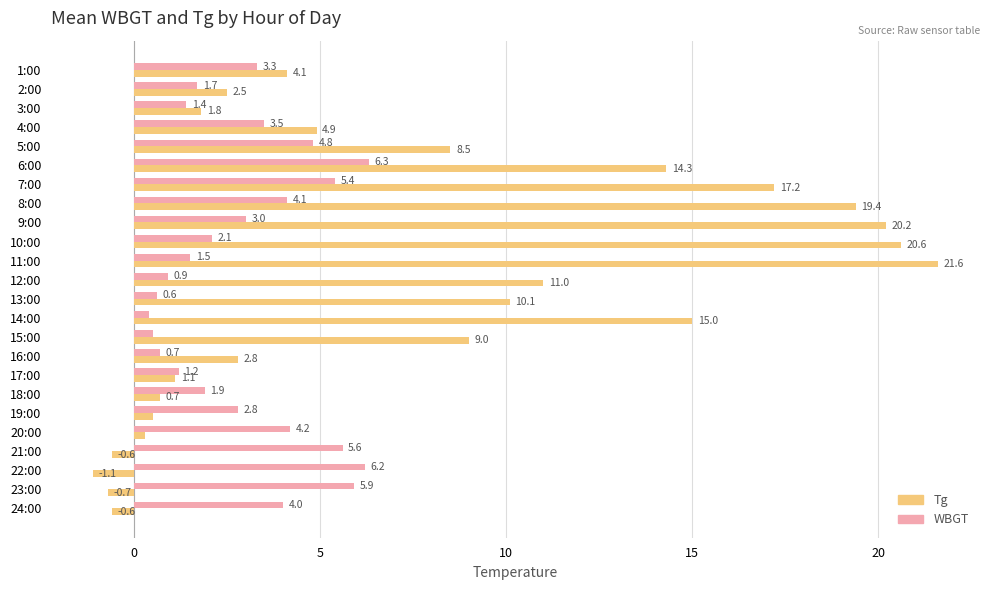

At how many categories does at least one series exceed 6?

12